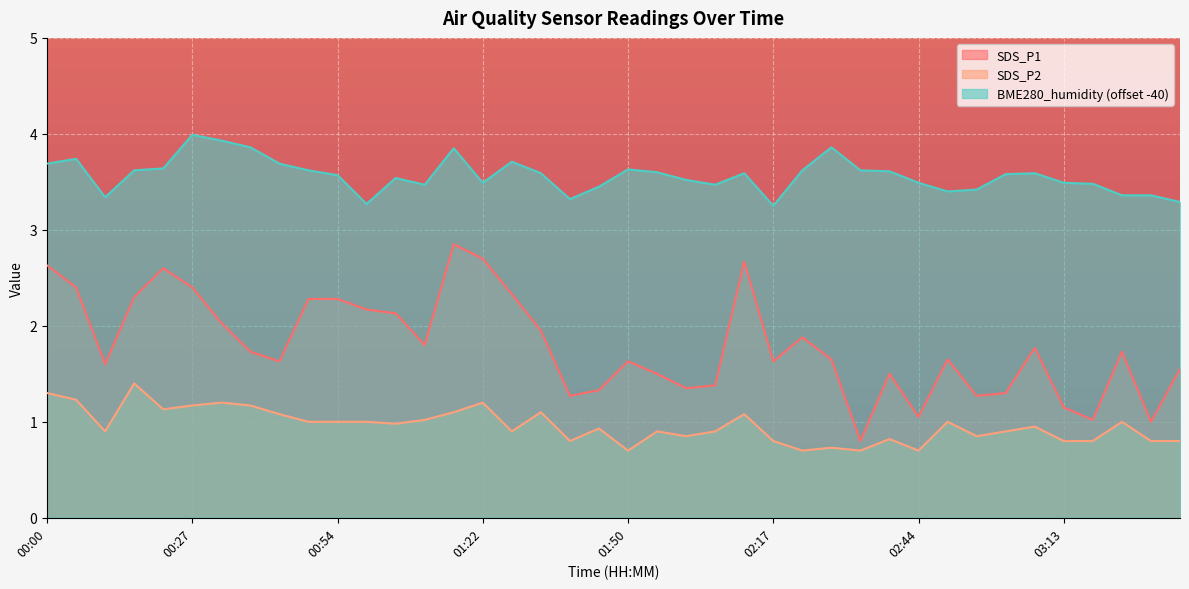

How many data points does each series have?

40